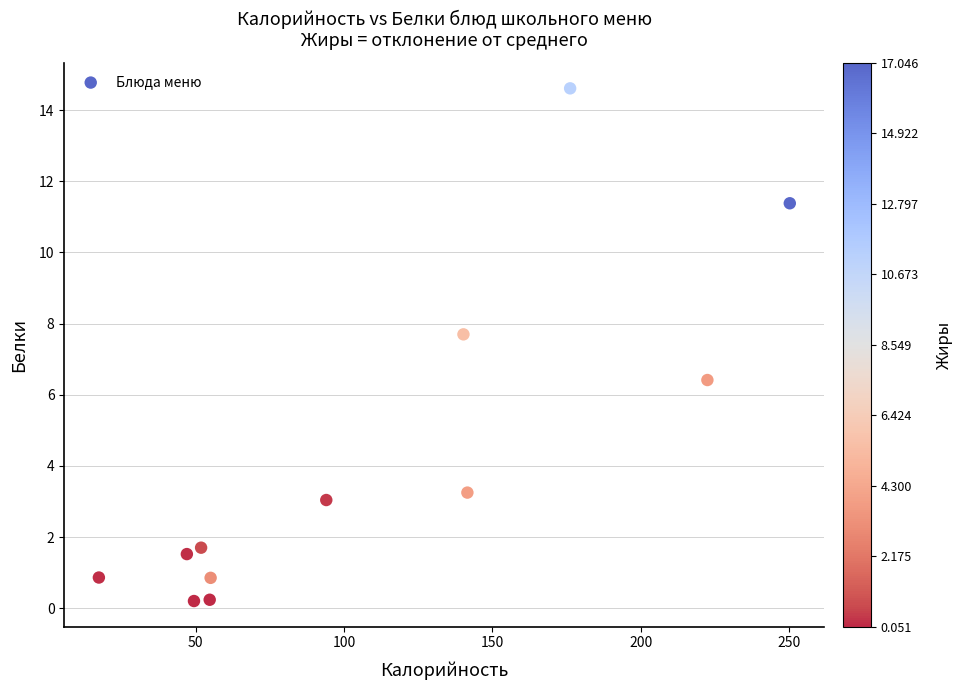

What is the average X value?

108.3